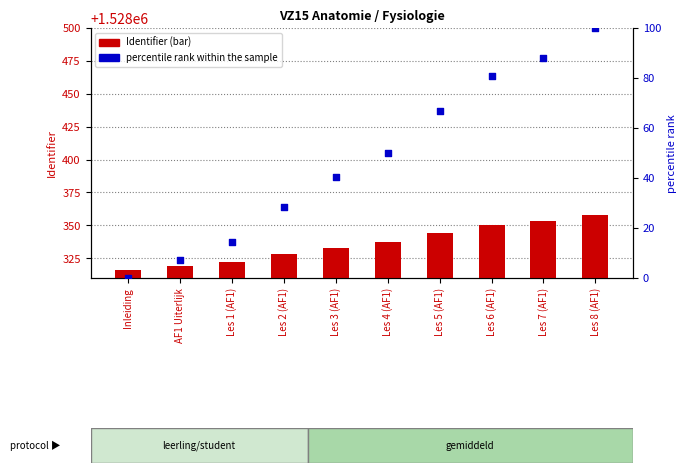

Which series has the largest Y range (max minus min)?

percentile rank within the sample